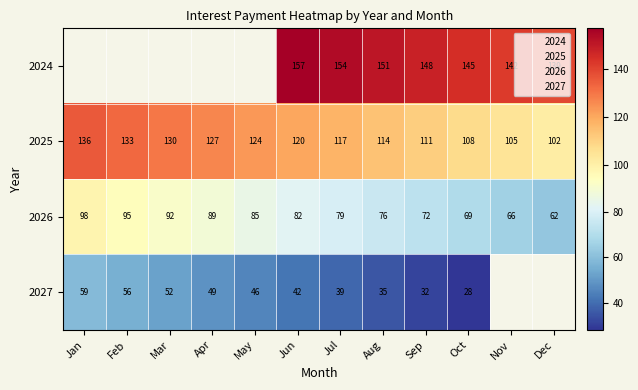

Where is 2026 nearest to the value 80?

Jul